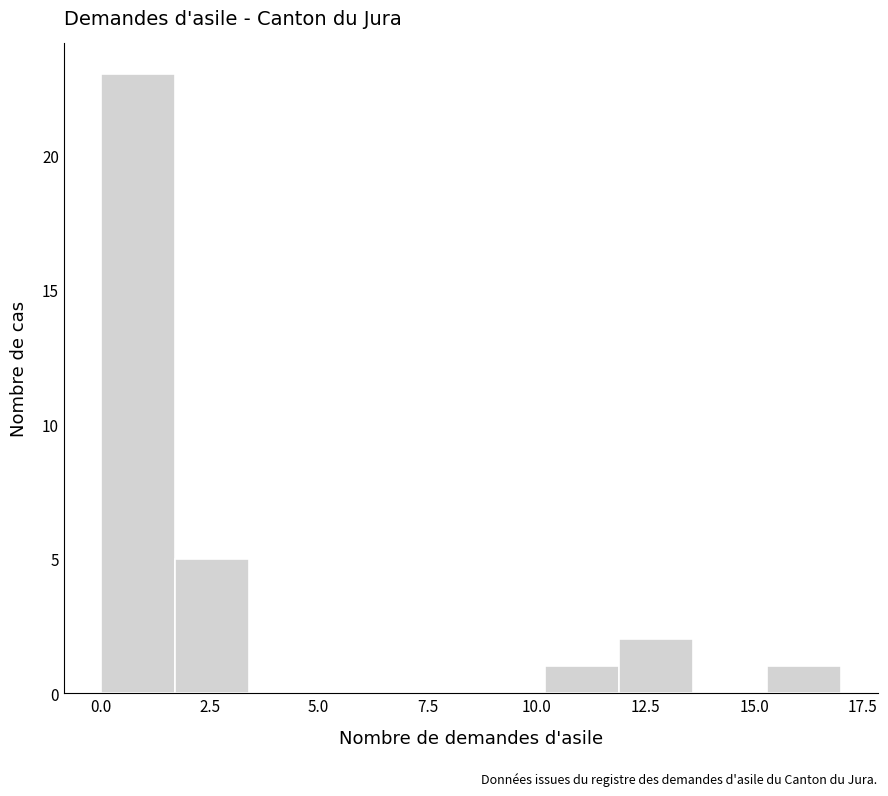

Around what value on the x-axis is the tallest bar? Give the approximate position of its centre, as read against the axis.

1.0